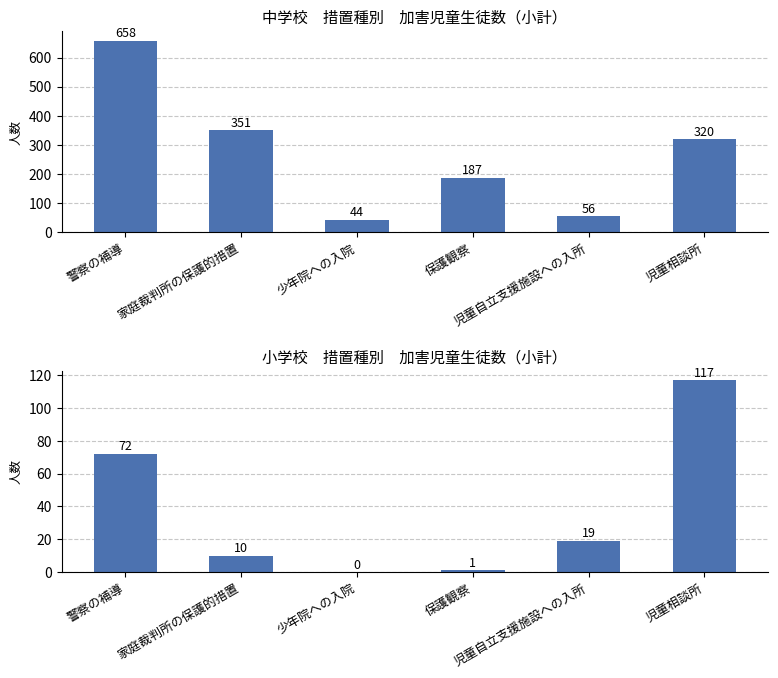

What is the total value across all series at 警察の補導?

730